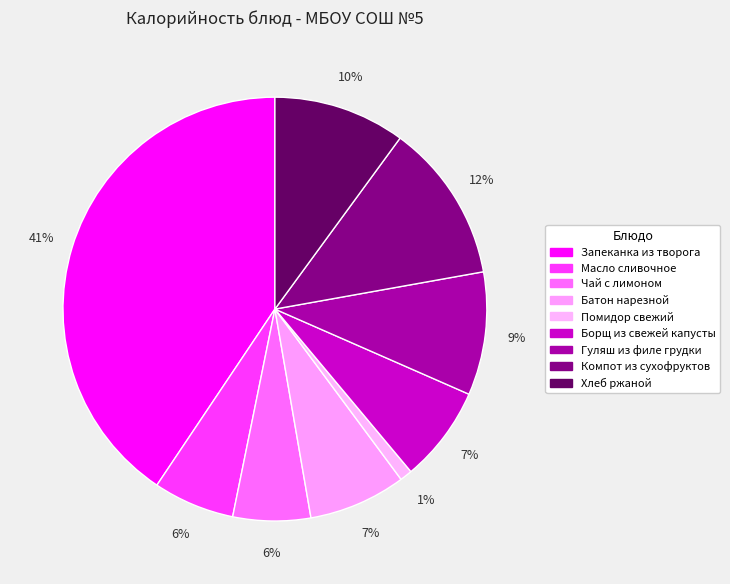

How many slices are in this pie chart?

9